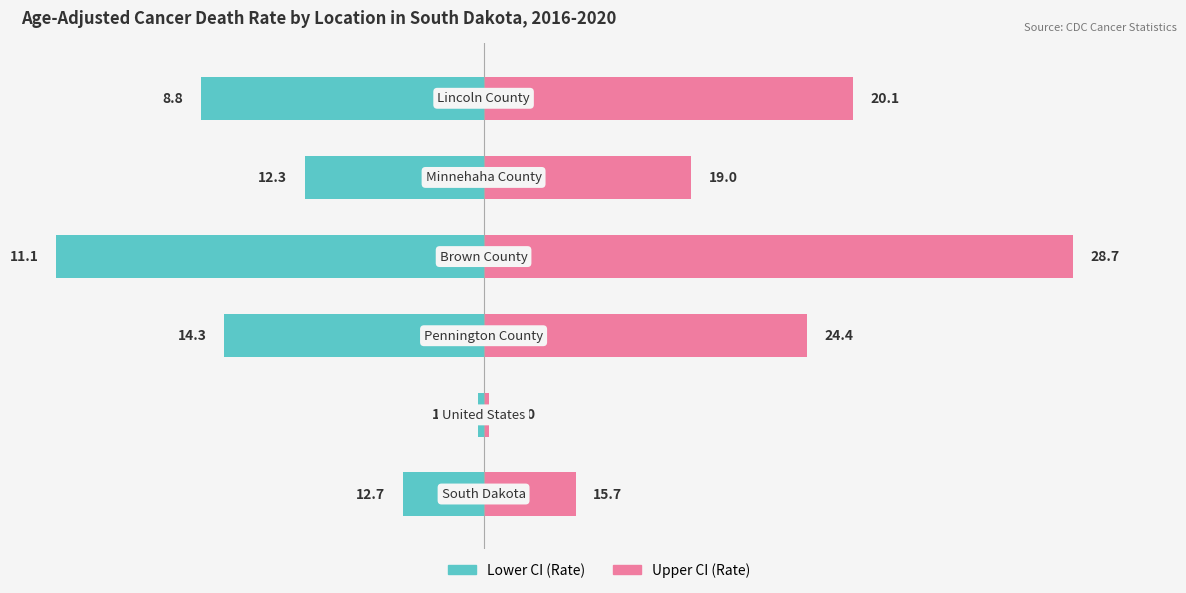

How many distinct data groups are displayed?

2